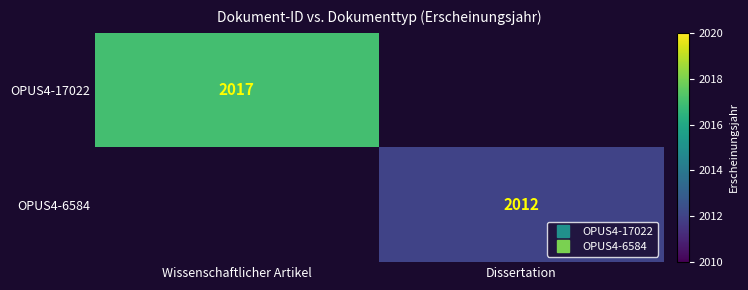

The value of OPUS4-17022 at Dissertation is 0. True or false?

True